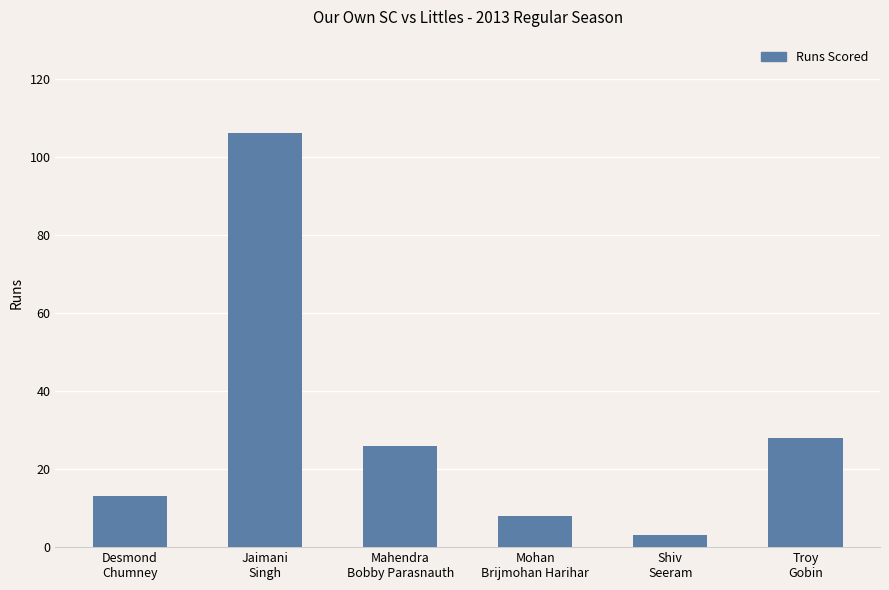

Which has a higher value, Jaimani
Singh or Mahendra
Bobby Parasnauth?

Jaimani
Singh